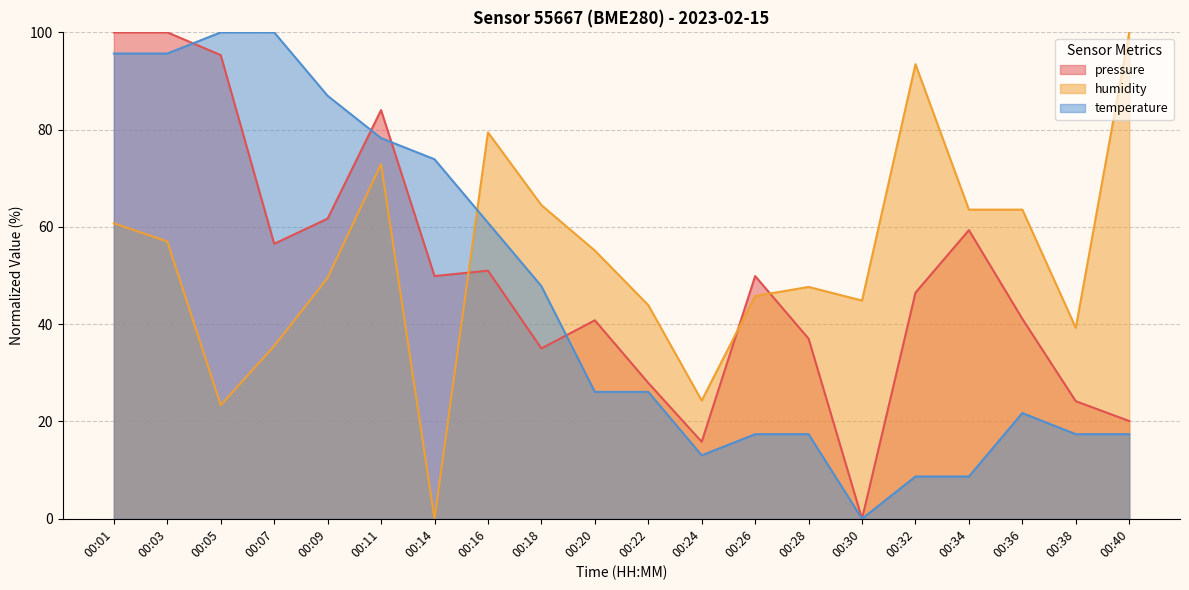

In temperature, how many points are higher than both neighbors (excluding endpoints)?

1